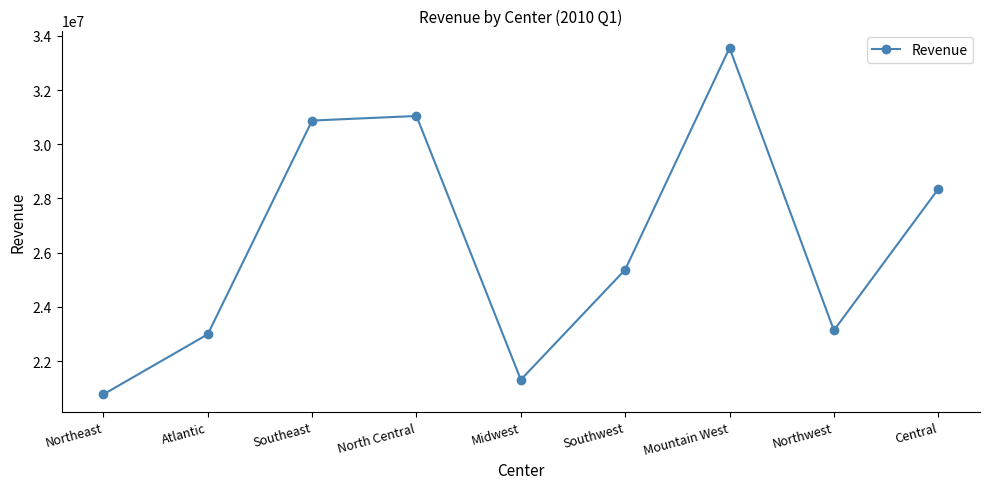

What is the label of the 3rd point from the right?

Mountain West